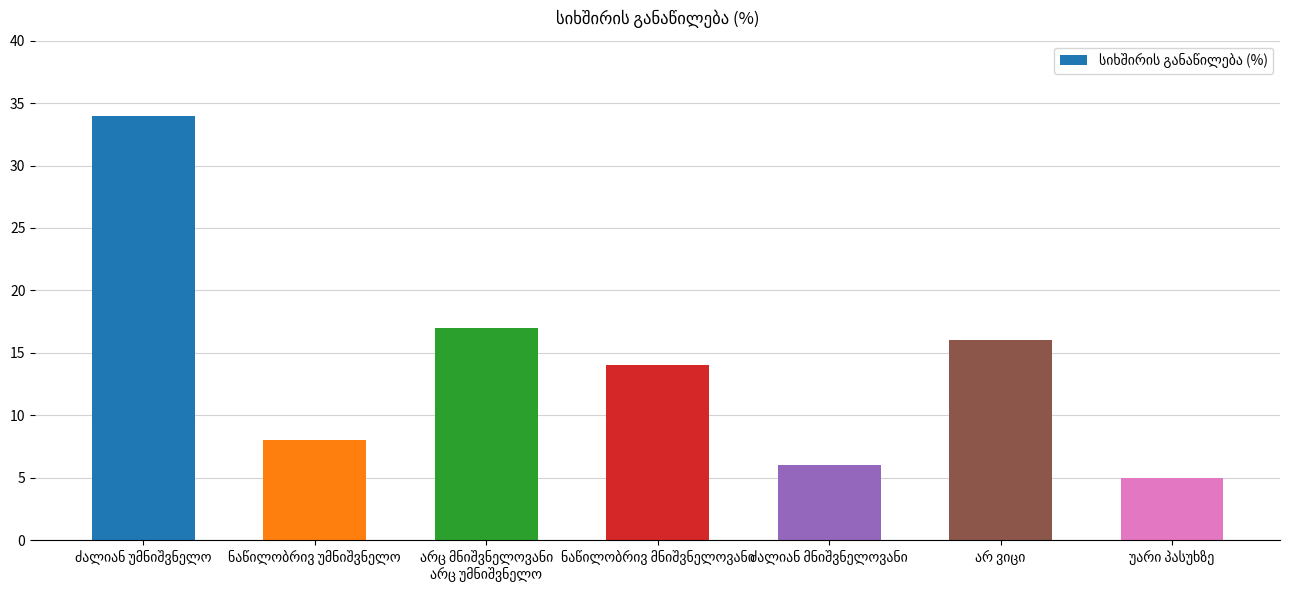

What is the greatest value displayed?

34